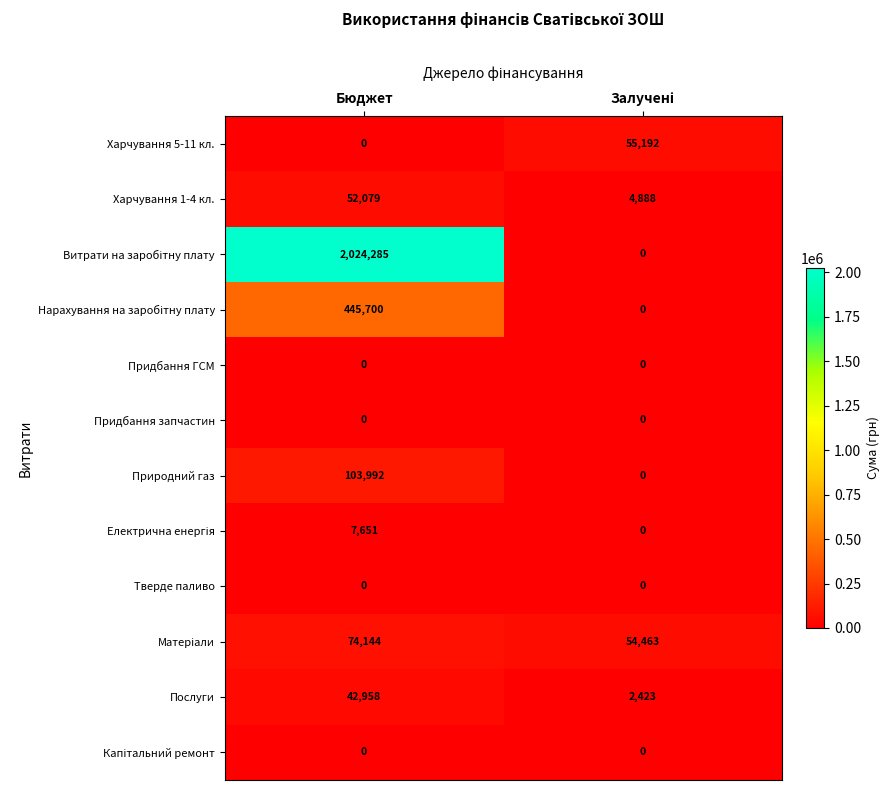

The value of Харчування 1-4 кл. at Бюджет is 52079. True or false?

True